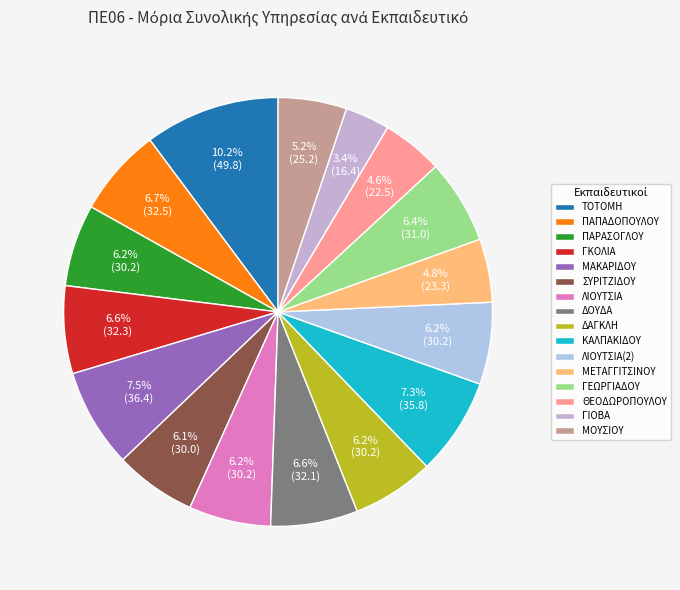

How many slices are in this pie chart?

16